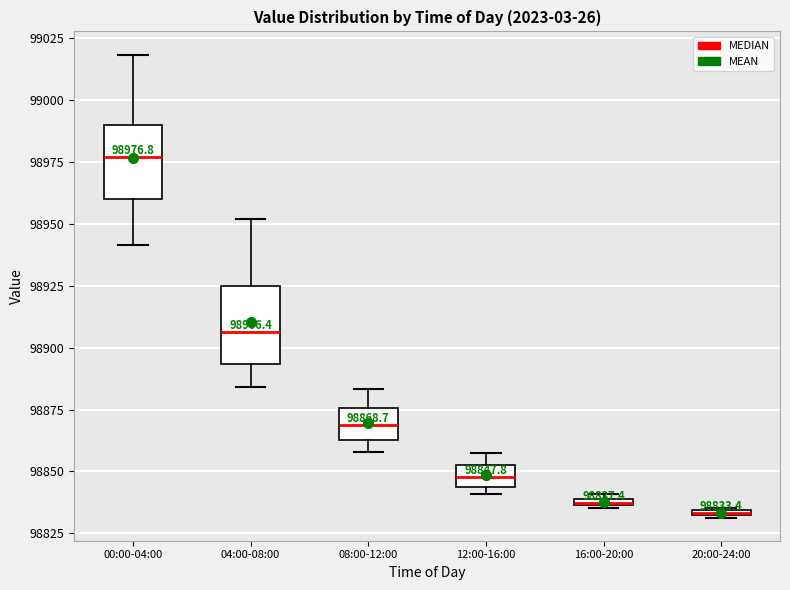

Which box has the highest median line?

00:00-04:00